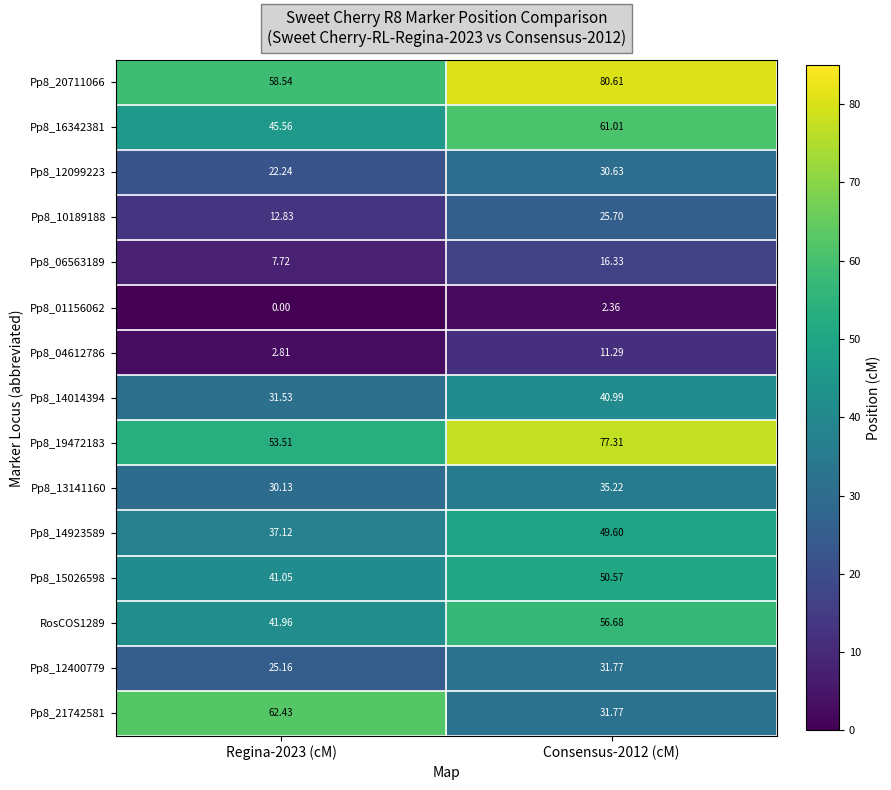

Which series has the widest spread of values?

Pp8_21742581